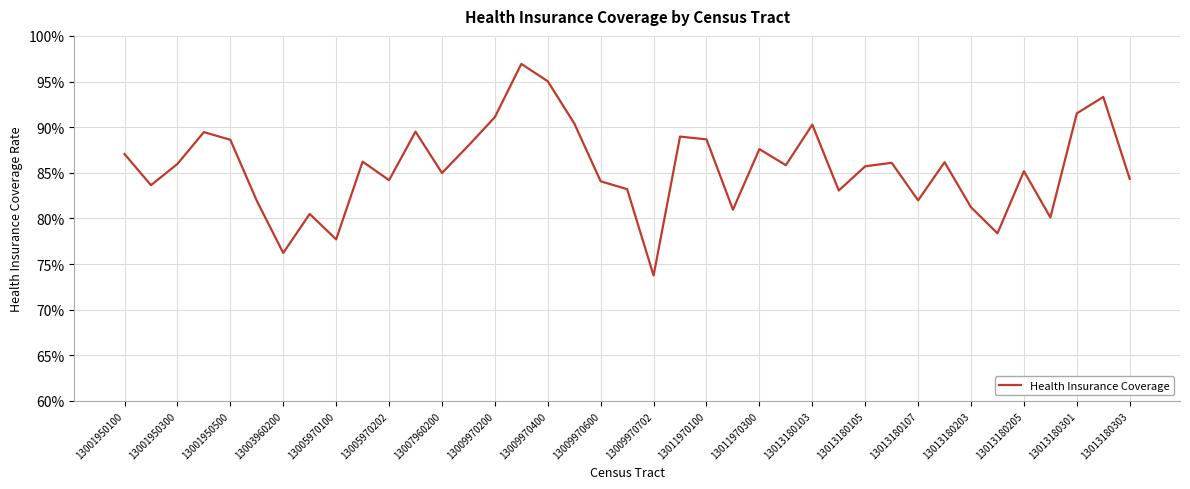

Does the chart display data point markers on the line(s)?

No